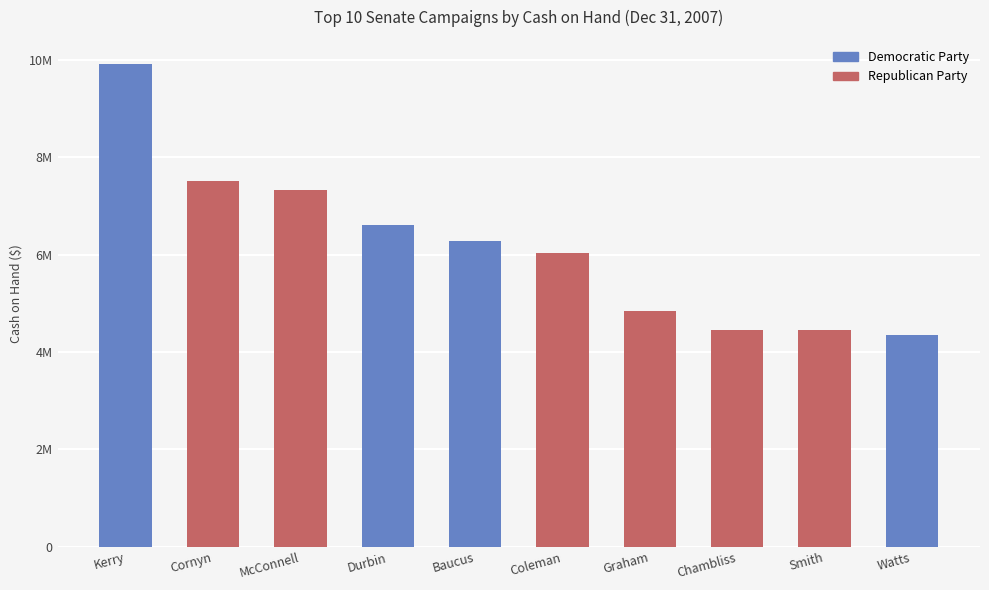

What is the maximum value for Democratic Party?

9914075